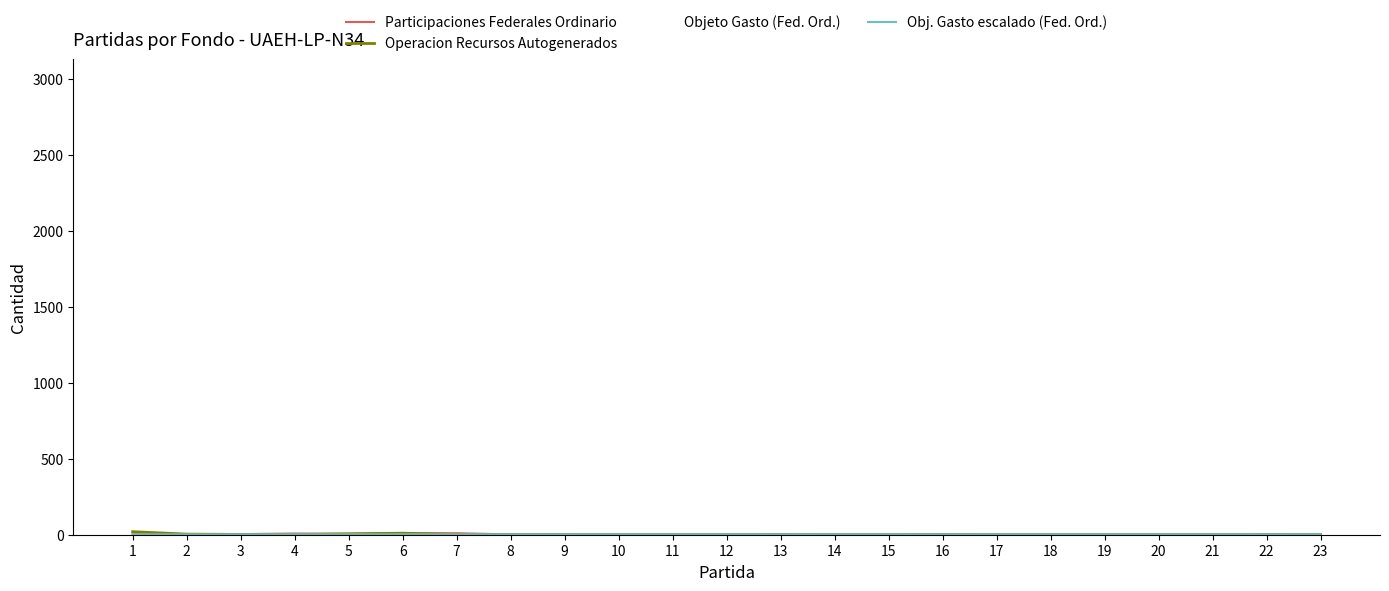

In Objeto Gasto (Fed. Ord.), how many points are higher than both neighbors (excluding endpoints)?

6